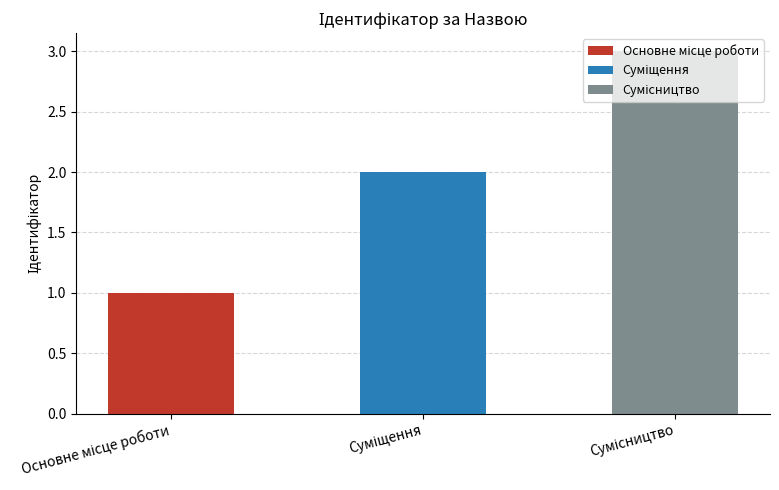

What is the greatest value displayed?

3